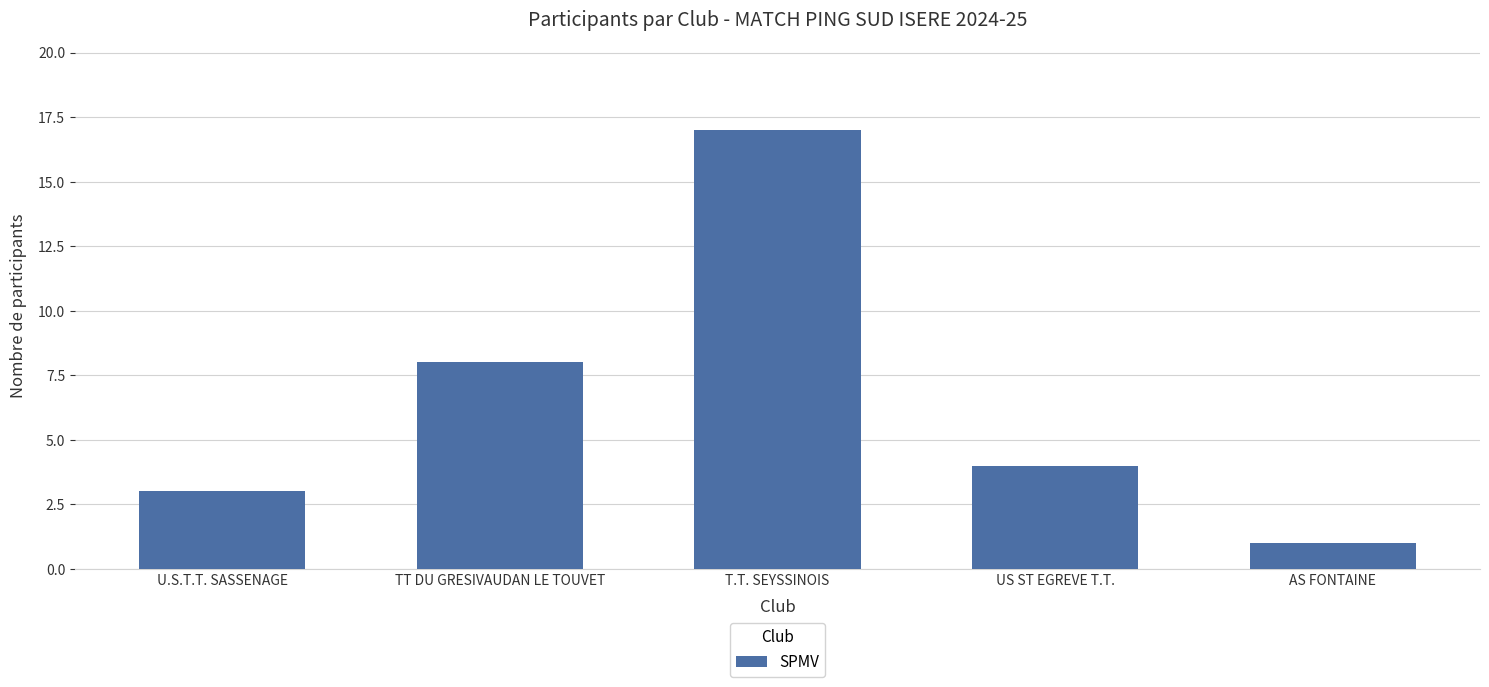

Rank the categories by value from lowest to highest.

AS FONTAINE, U.S.T.T. SASSENAGE, US ST EGREVE T.T., TT DU GRESIVAUDAN LE TOUVET, T.T. SEYSSINOIS